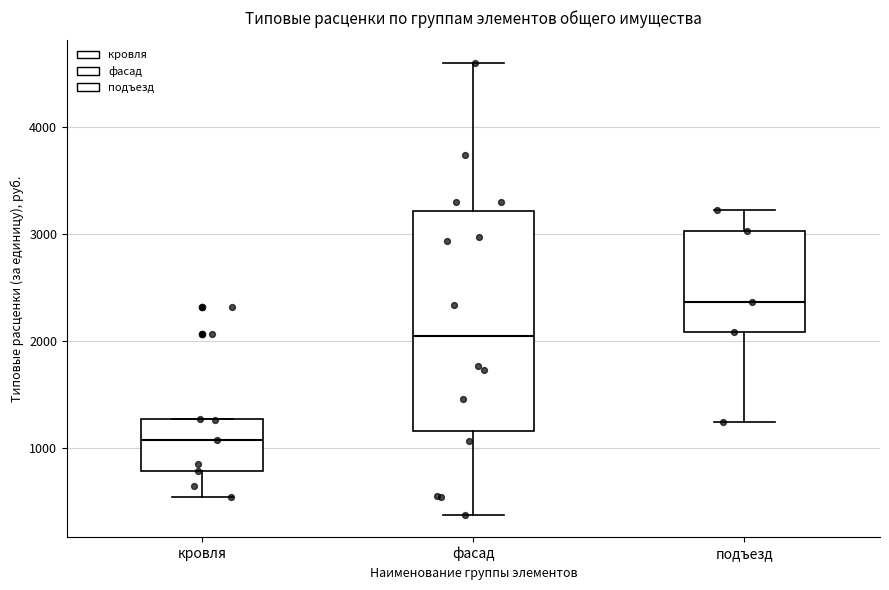

Reading left to right, read every box against the y-axis: the position of its median line, the range the box covers, and the ends of its whiskers. The values are not printed on the chart, so give them approximately, as read against the axis.

кровля: median 1100, box 800 to 1300, whiskers 500 to 1300
фасад: median 2000, box 1200 to 3200, whiskers 400 to 4600
подъезд: median 2400, box 2100 to 3000, whiskers 1200 to 3200